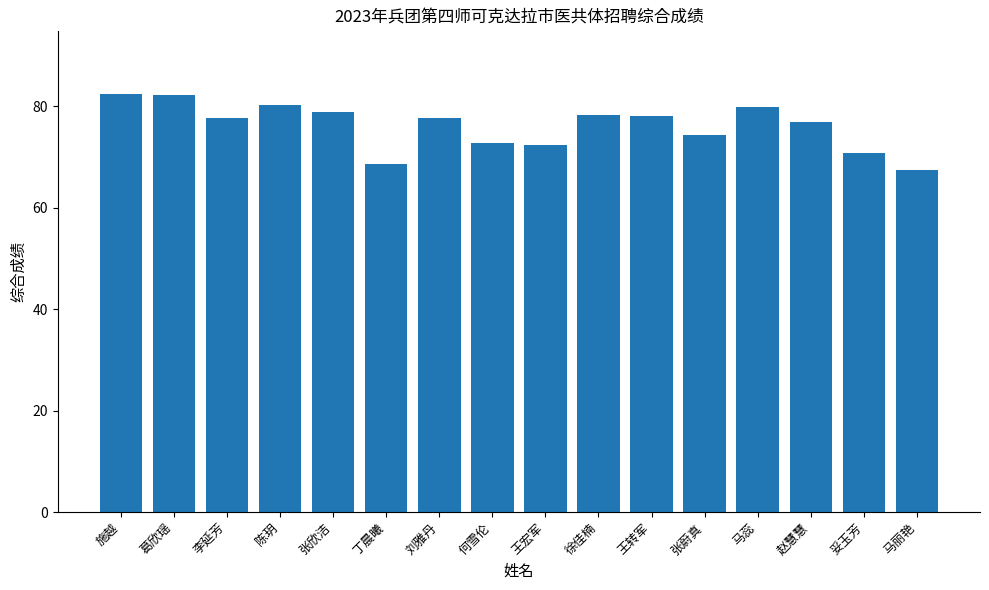

What is the smallest value displayed?

67.4